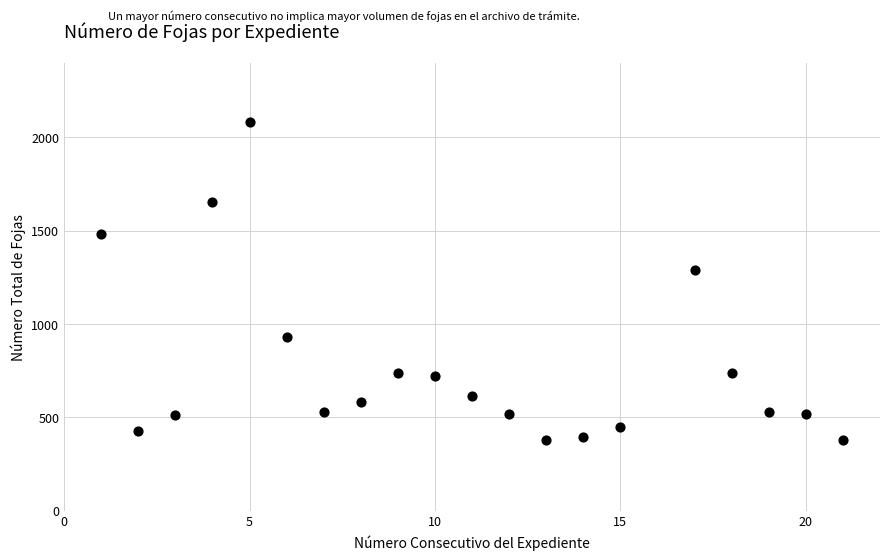

What is the range of Y values (max minus min)?

1702